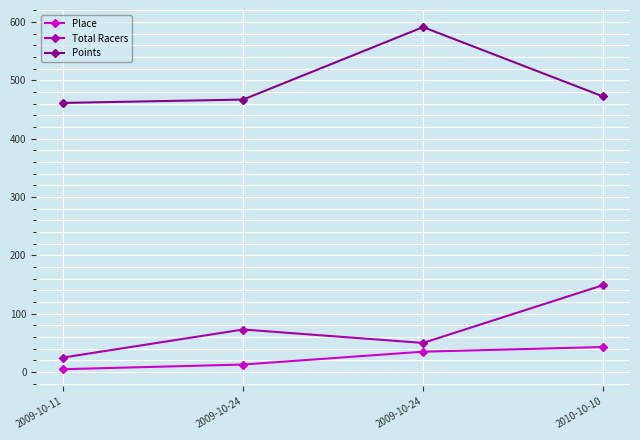

Count the Place values in the range 13 to 43.

3